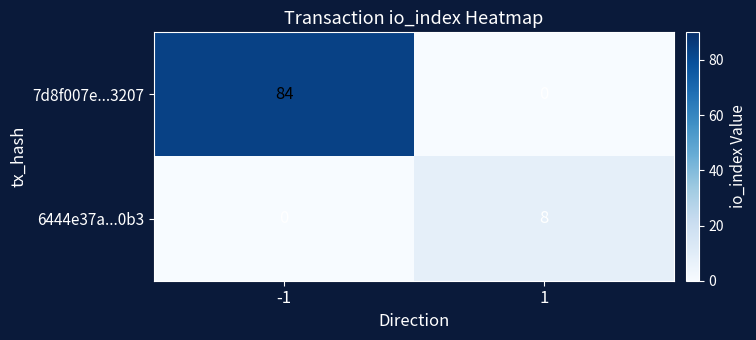

Reading right to left, extract all data points from this chart.

7d8f007e...3207: 1=0	-1=84
6444e37a...0b3: 1=8	-1=0